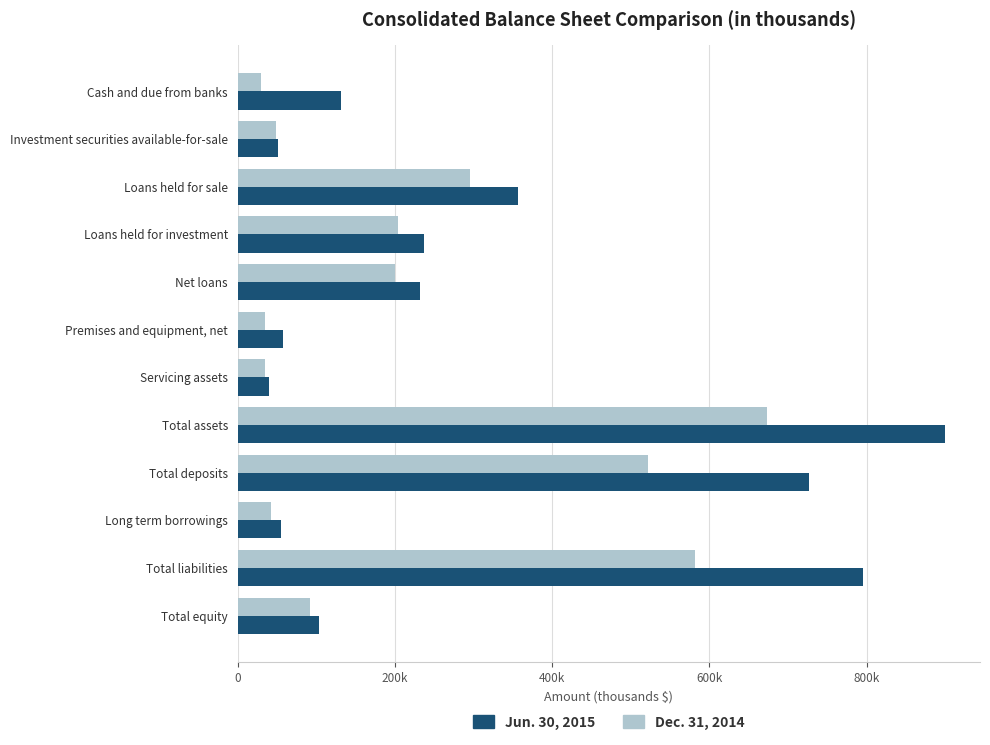

What are all the series names shown in the legend?

Jun. 30, 2015, Dec. 31, 2014